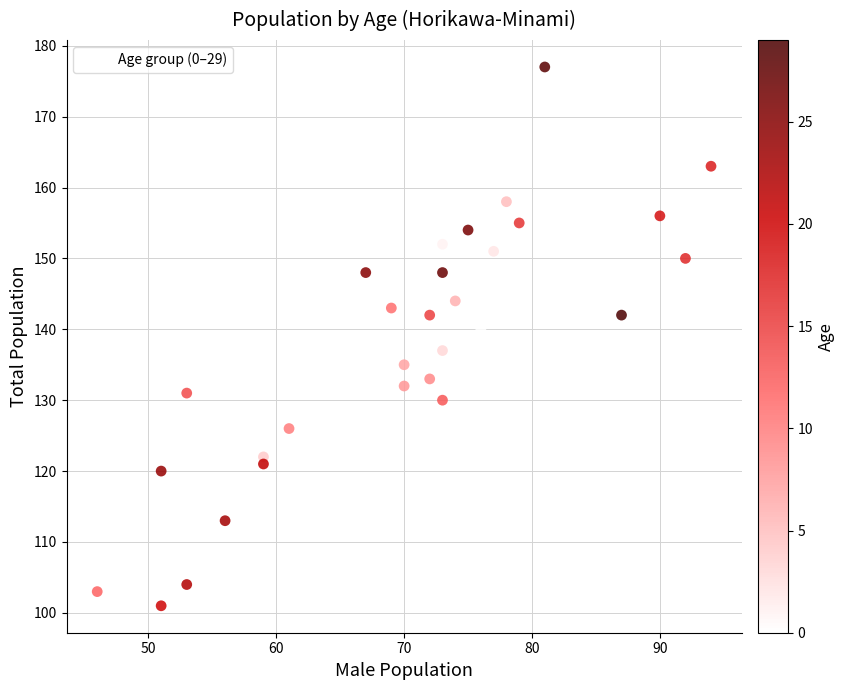

What is the range of Y values (max minus min)?

76